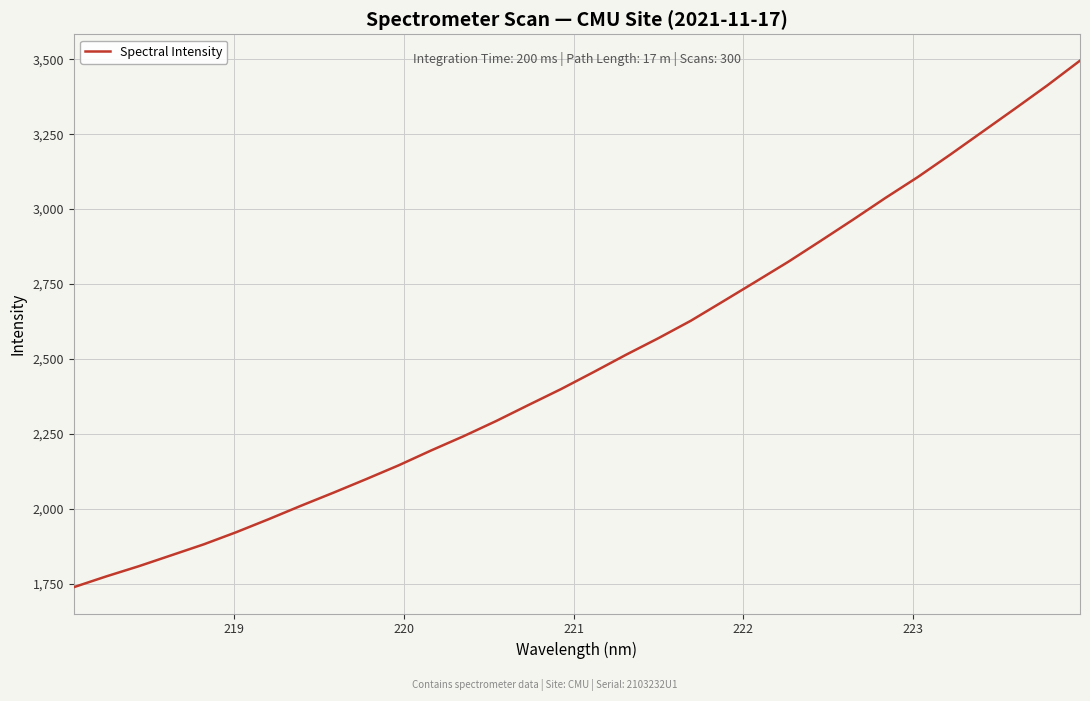

What is the maximum value shown in the chart?

3495.5